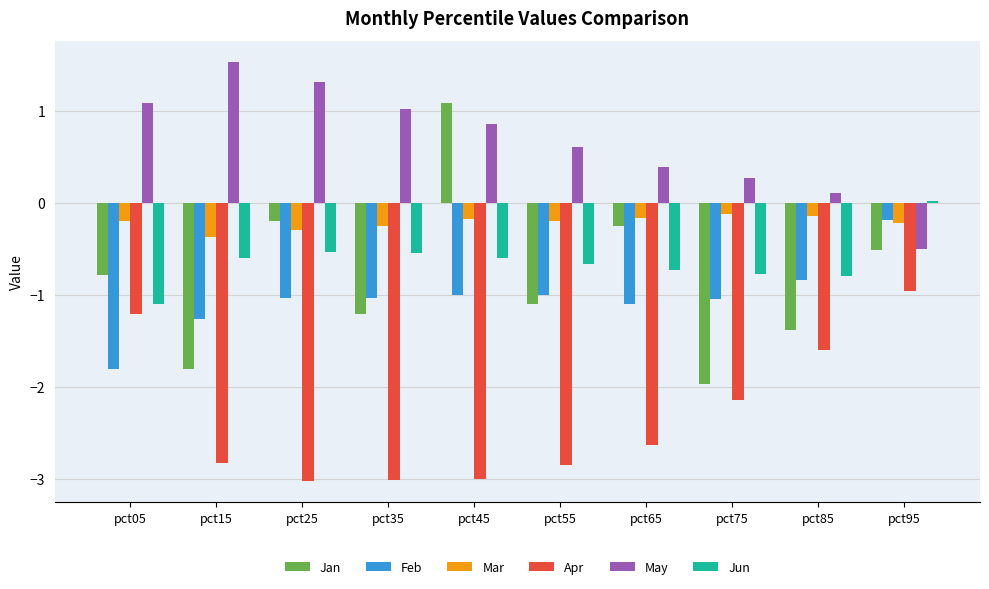

What are all the series names shown in the legend?

Jan, Feb, Mar, Apr, May, Jun